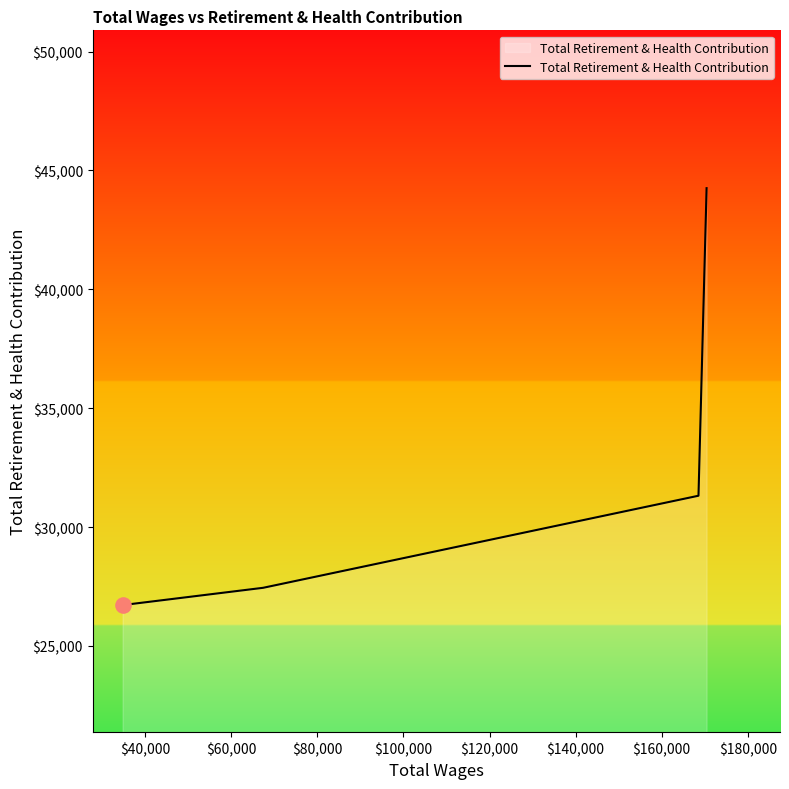

What is the average value?

32436